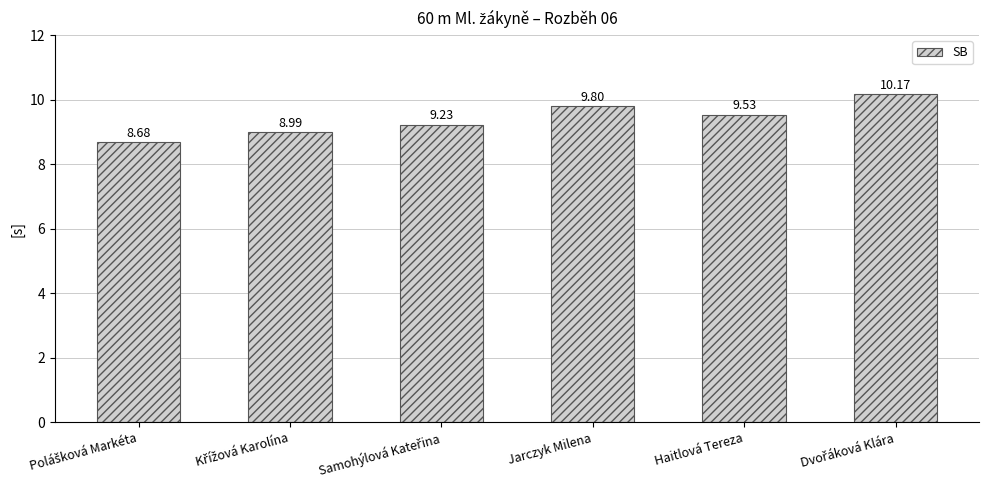

What is the label of the 5th bar from the left?

Haitlová Tereza